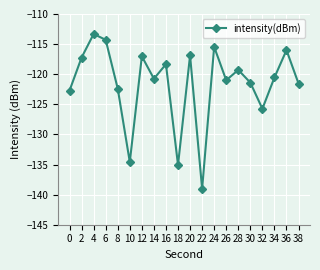

What is the change in value from 8 to 14?

+1.7